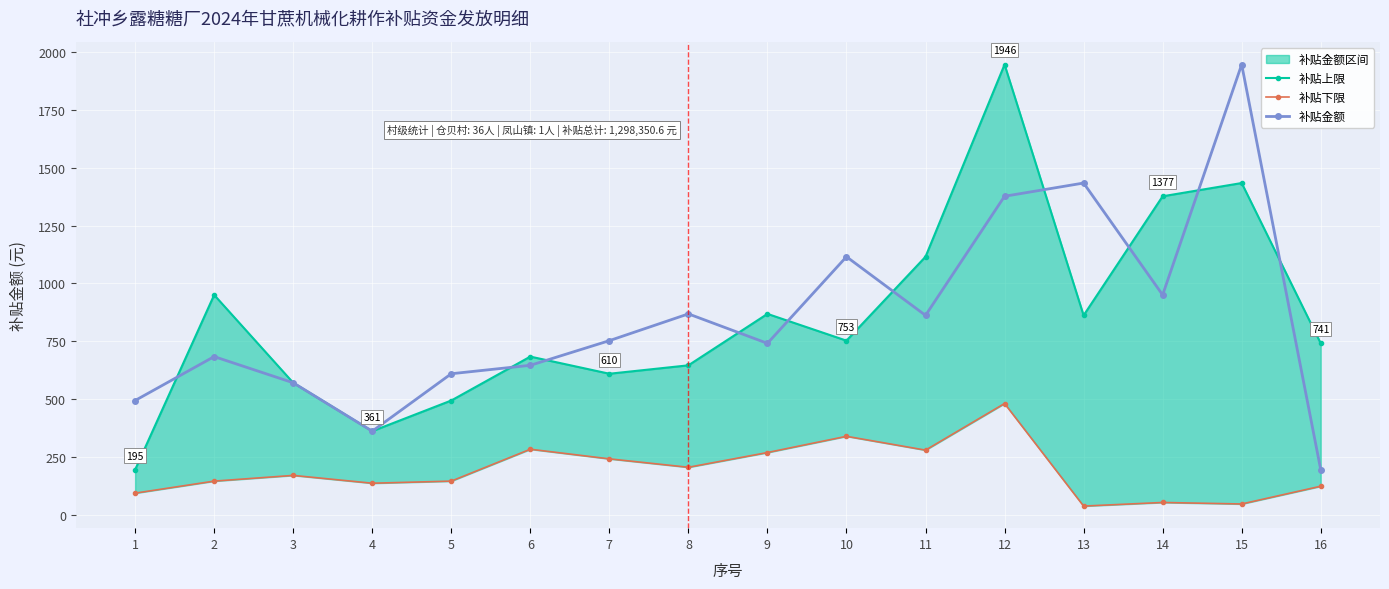

True or false: 补贴上限 has a value of 1283.1 at 2.

False